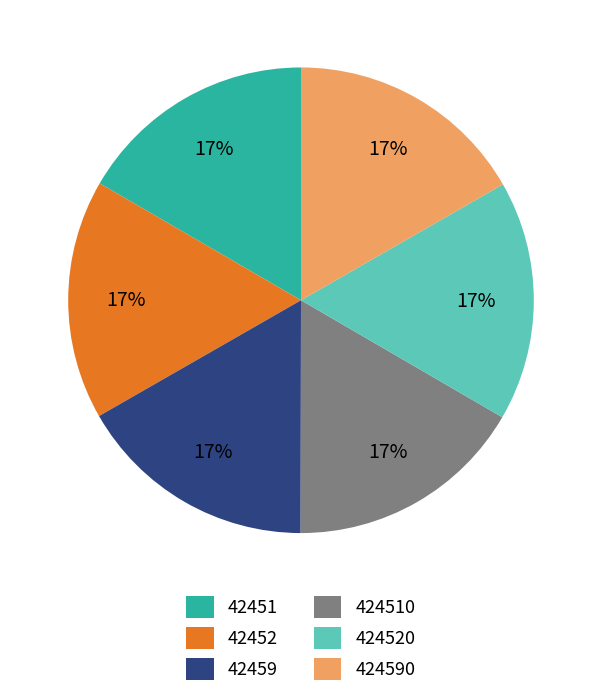

Approximately how many times larger is the value at 42452 compared to 42451?

1.0